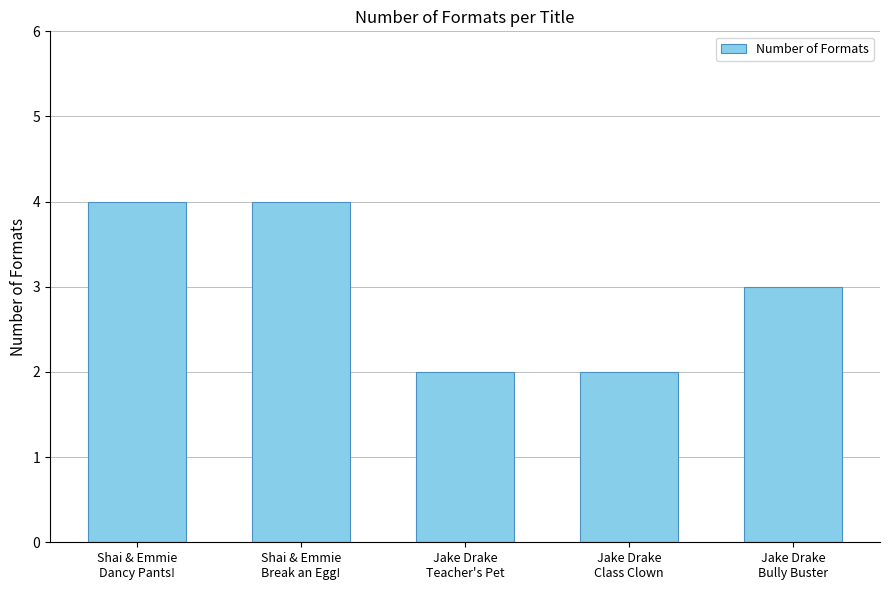

How many data points does each series have?

5